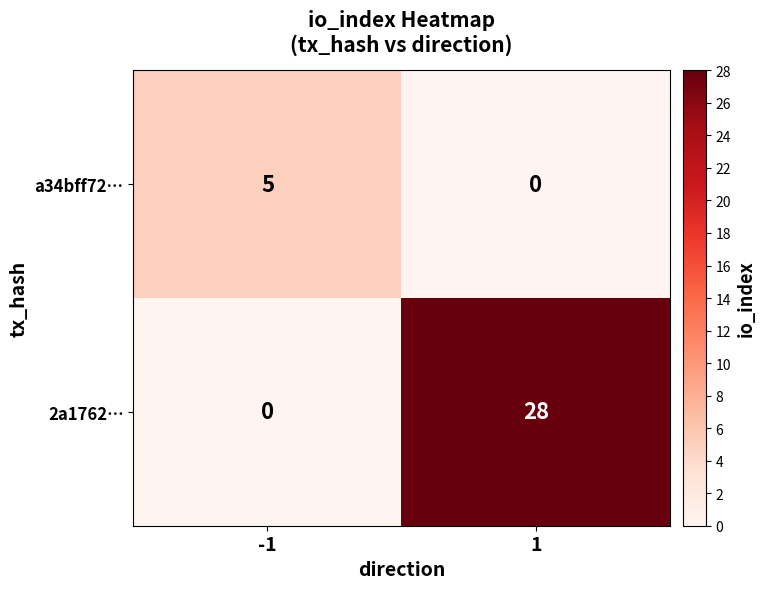

True or false: 2a1762… has a value of 11 at -1.

False